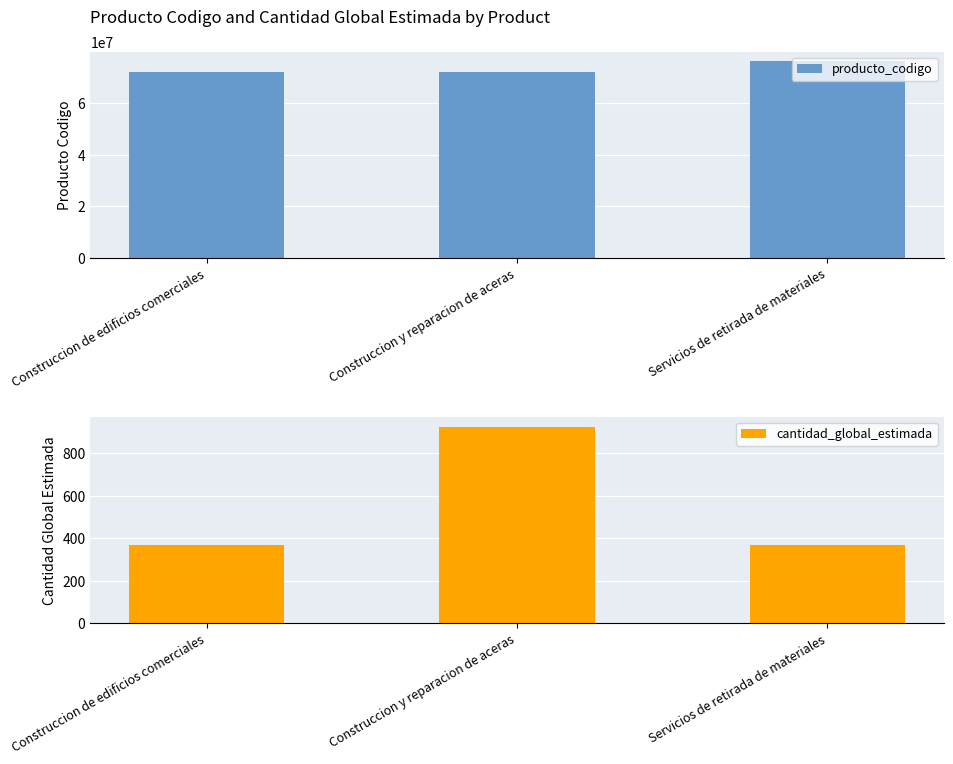

What is the approximate value of producto_codigo at Servicios de retirada de materiales, to the nearest 50?

76111700